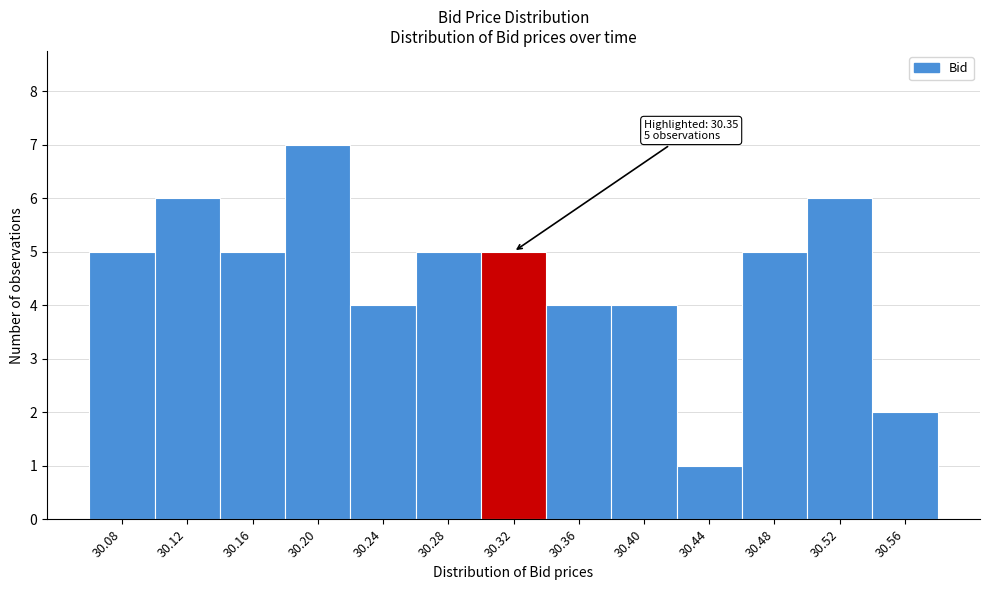

Reading left to right, what are all the values shown in this chart?

30.08=5	30.12=6	30.16=5	30.20=7	30.24=4	30.28=5	30.32=5	30.36=4	30.40=4	30.44=1	30.48=5	30.52=6	30.56=2